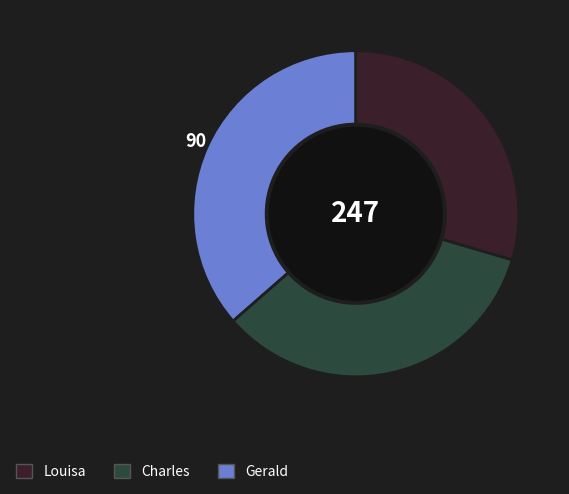

Is there any slice that represents more than half of the pie?

No